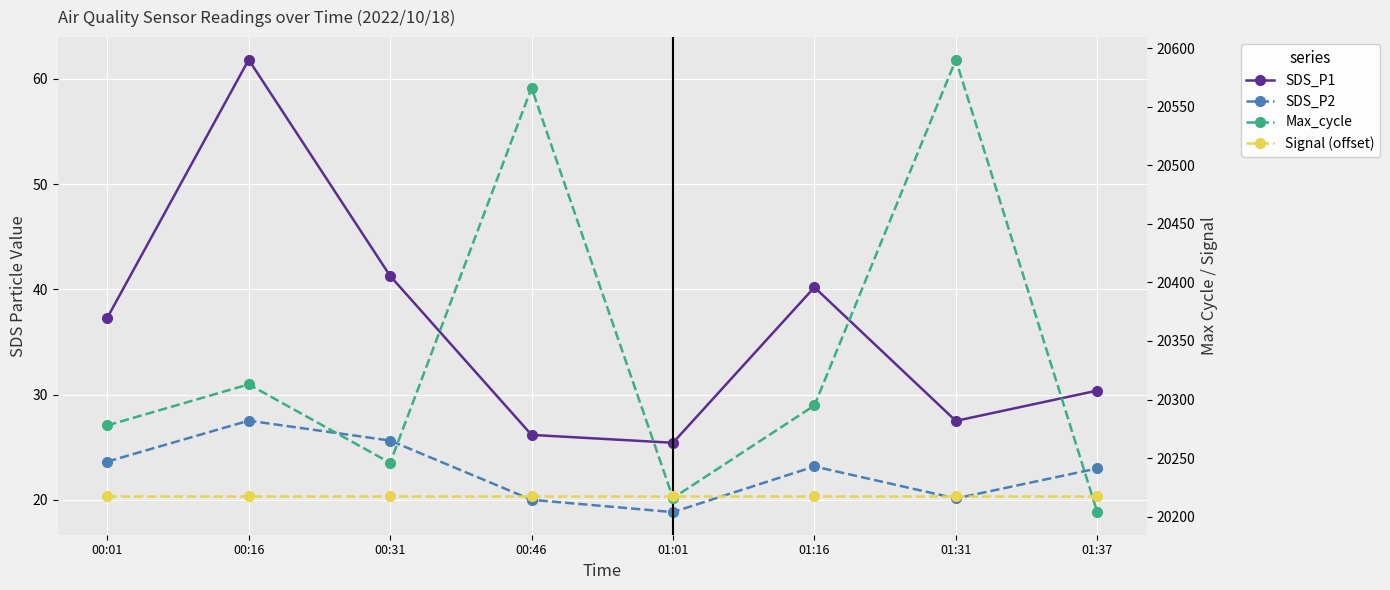

What position from the left is 01:31?

7